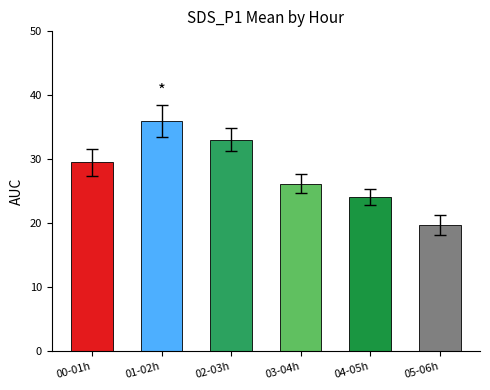

The chart shows a value of 24.1 at 04-05h. True or false?

True